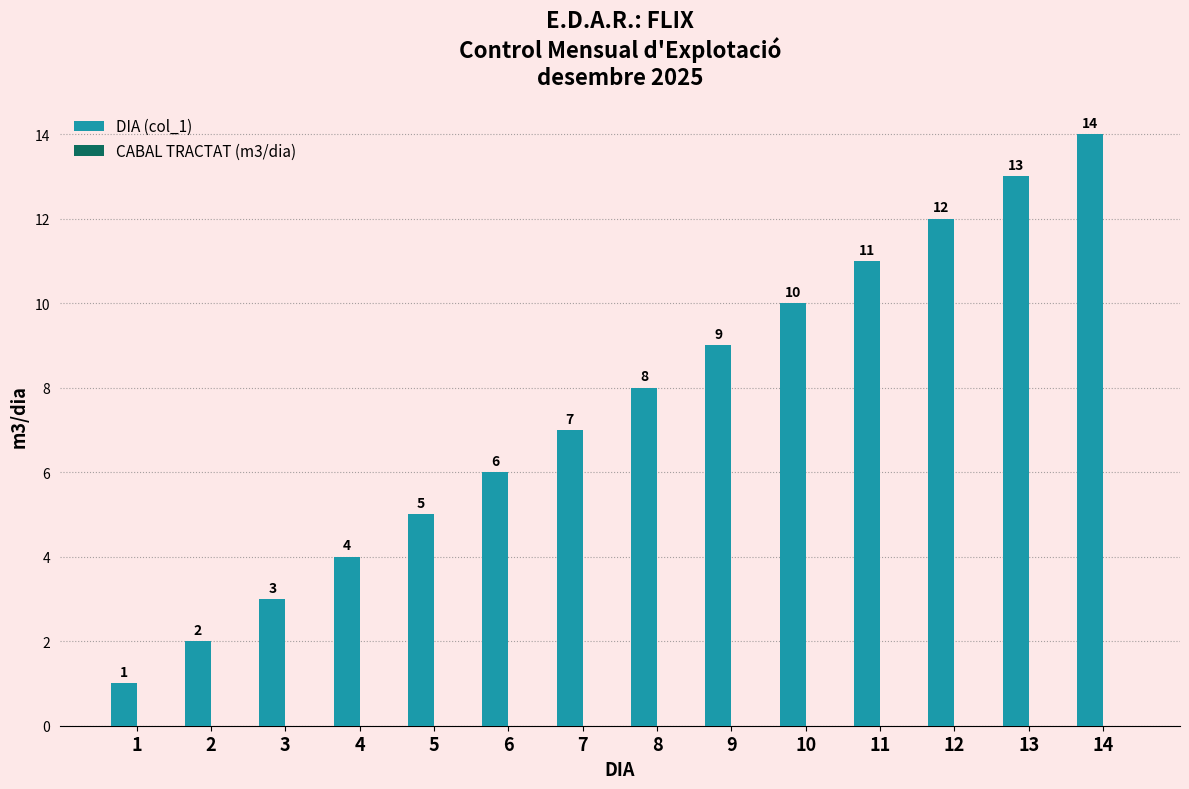

What is the difference between the second highest and minimum values?

12